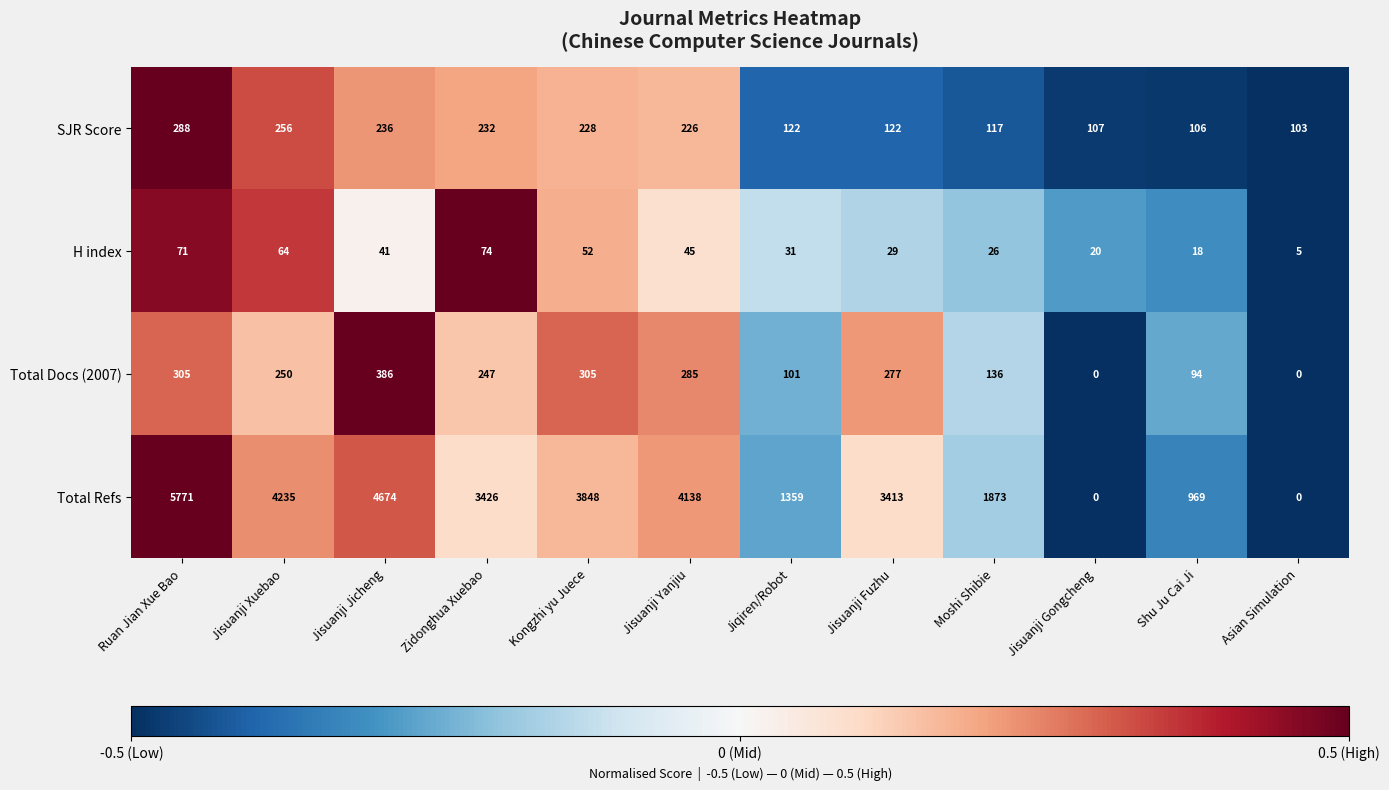

What is the difference between the maximum and minimum values in the Total Docs (2007) series?

386